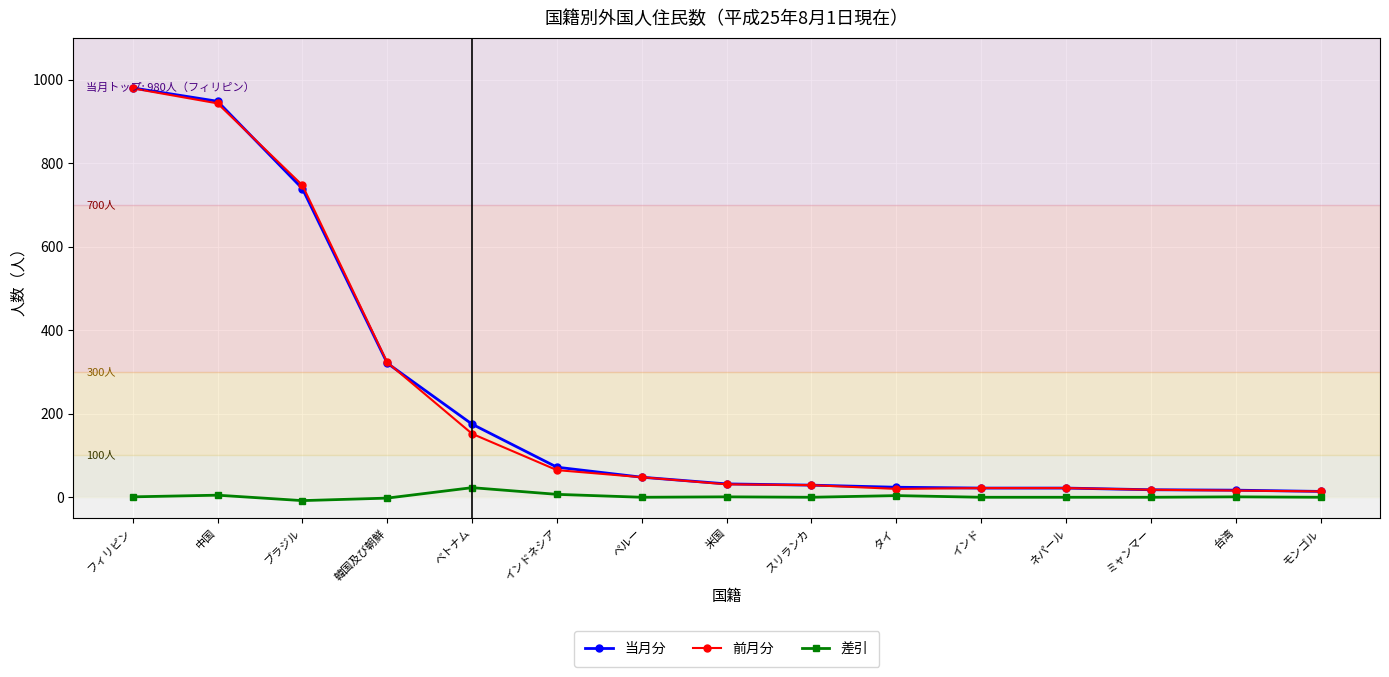

What is the difference between the maximum and minimum values in the 前月分 series?

965